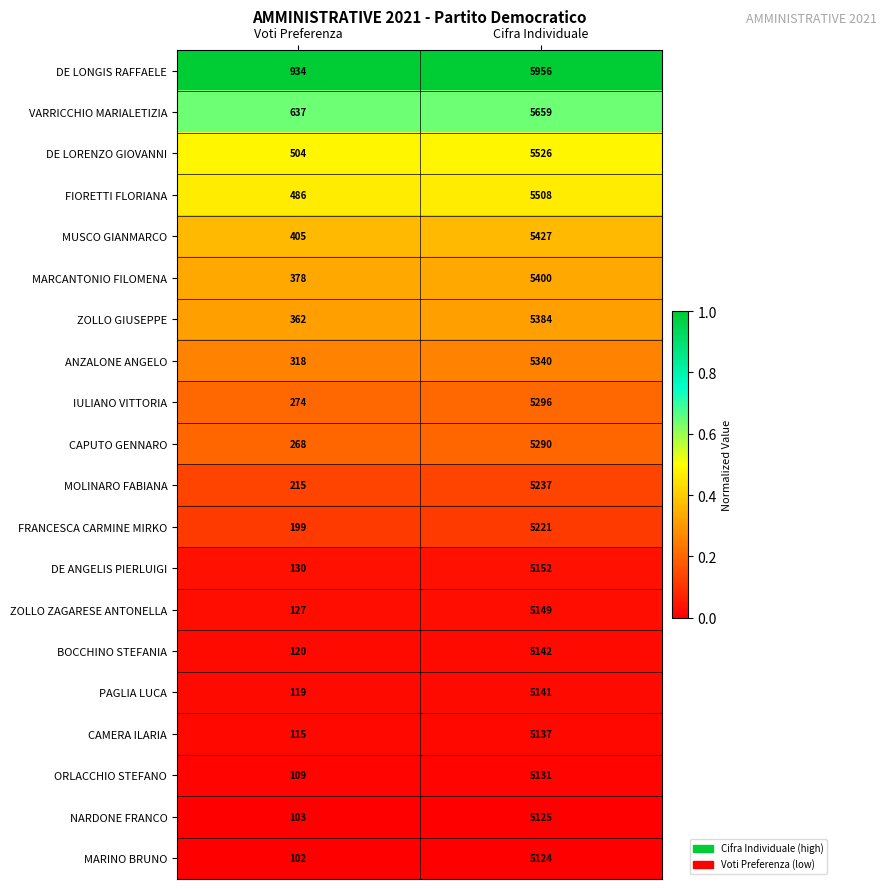

Rank the series by their maximum value, from highest to lowest.

DE LONGIS RAFFAELE, VARRICCHIO MARIALETIZIA, DE LORENZO GIOVANNI, FIORETTI FLORIANA, MUSCO GIANMARCO, MARCANTONIO FILOMENA, ZOLLO GIUSEPPE, ANZALONE ANGELO, IULIANO VITTORIA, CAPUTO GENNARO, MOLINARO FABIANA, FRANCESCA CARMINE MIRKO, DE ANGELIS PIERLUIGI, ZOLLO ZAGARESE ANTONELLA, BOCCHINO STEFANIA, PAGLIA LUCA, CAMERA ILARIA, ORLACCHIO STEFANO, NARDONE FRANCO, MARINO BRUNO